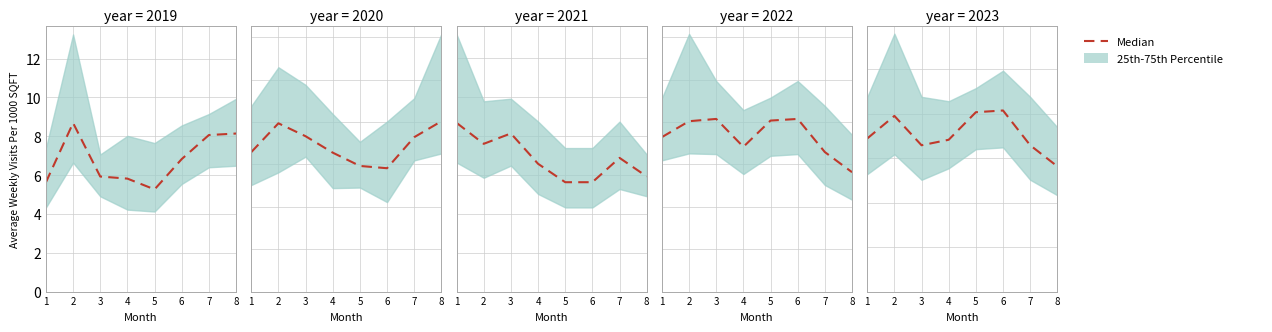

How many lines are shown in the chart?

1